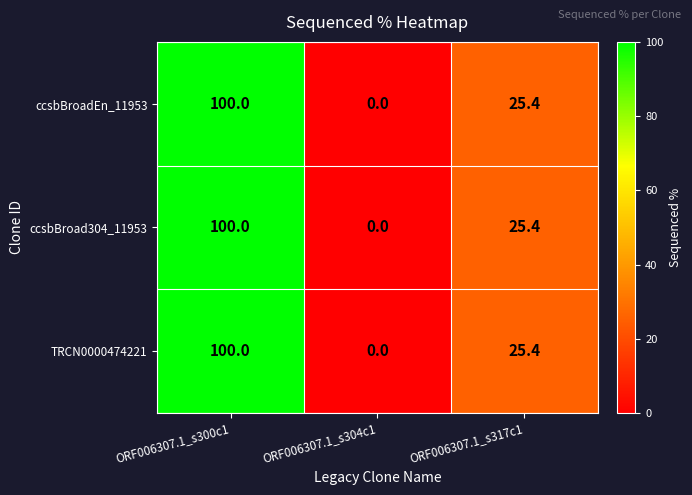

At which category is the sum across all series the highest?

ORF006307.1_s300c1